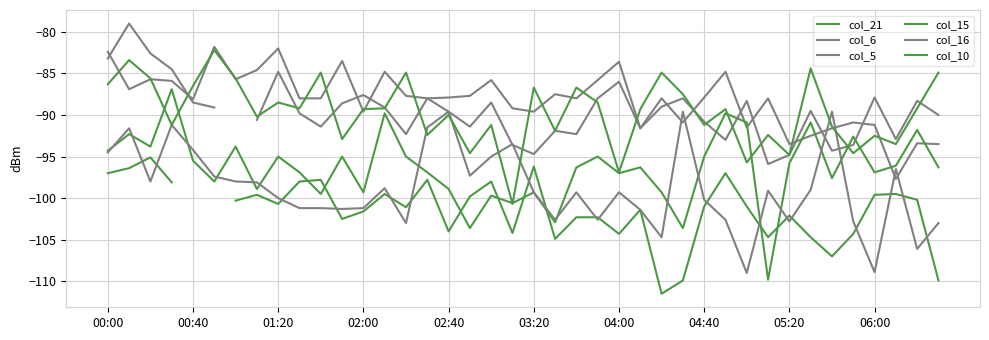

Is it true that col_21 equals -59.3 at 30?

False